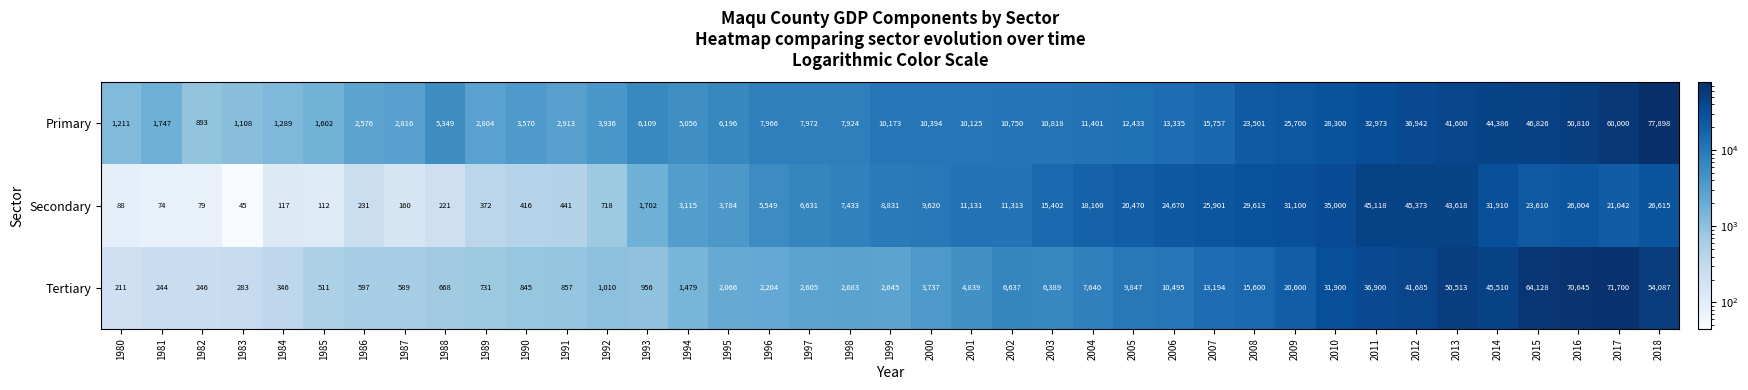

What is the smallest value displayed?

45